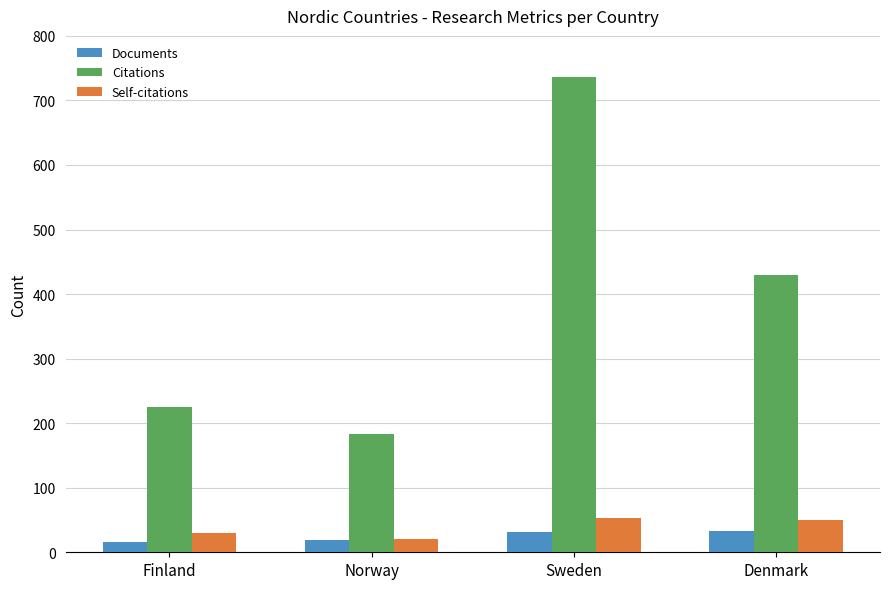

Are the bars horizontal?

No